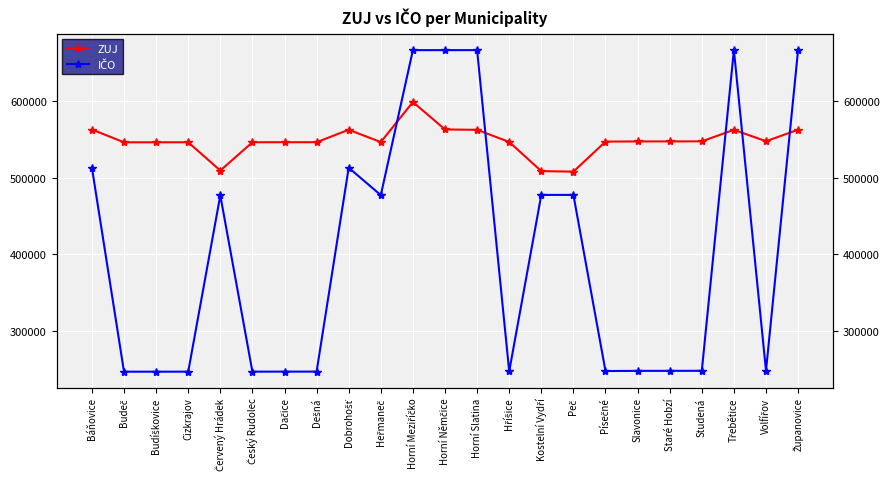

Count the number of categories in the chart.

23